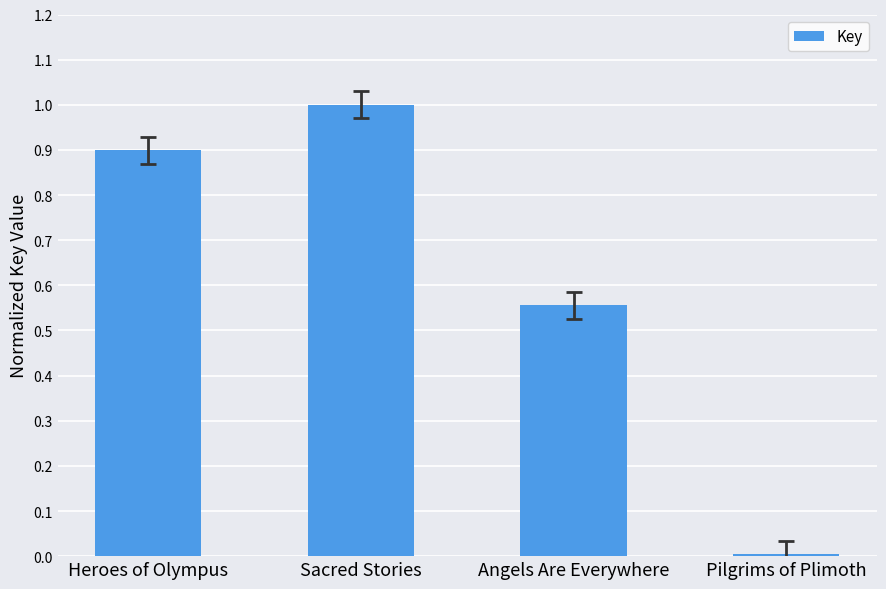

At which category does the chart reach its minimum across all series?

Pilgrims of Plimoth